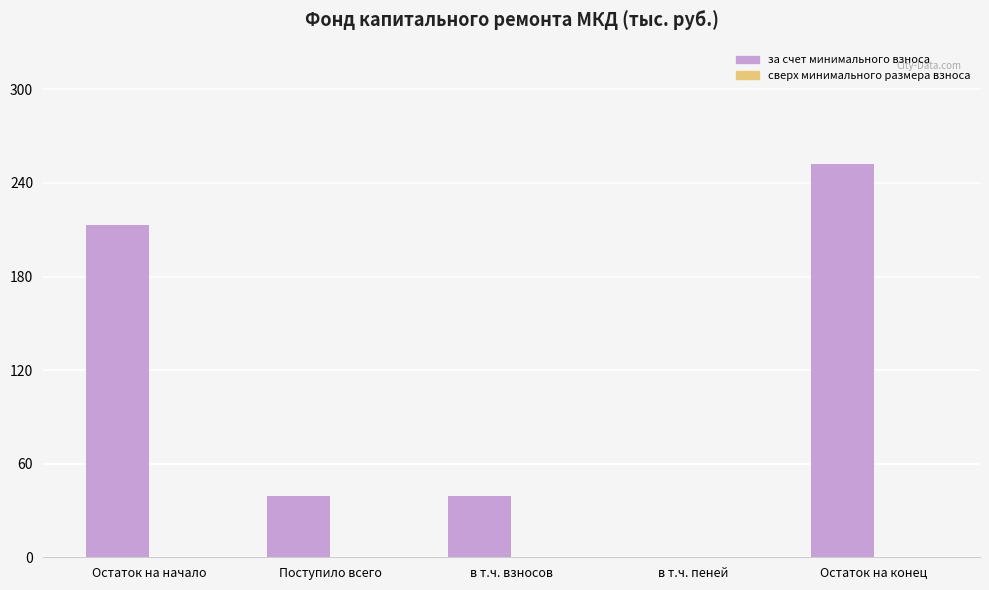

At which category does the chart reach its peak across all series?

Остаток на конец